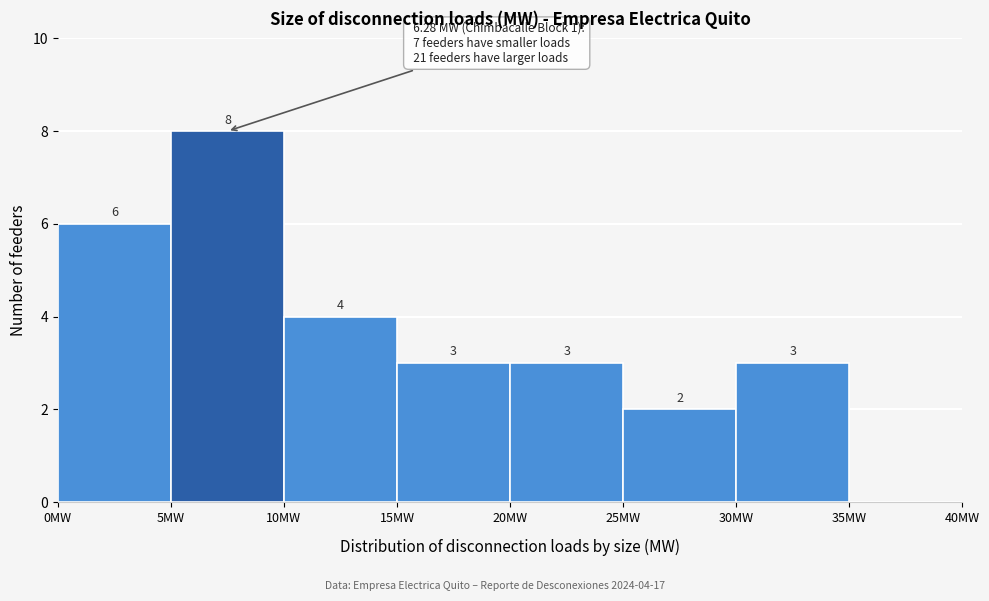

Over which range of the x-axis is the bar tallest?

5 to 10